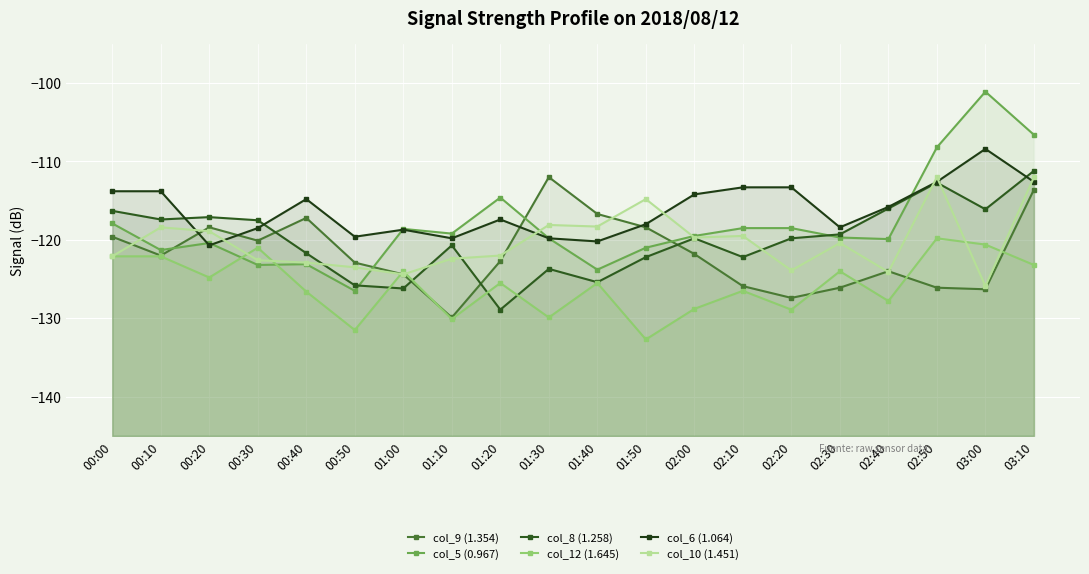

At which label does col_5 (0.967) first exceed -119?

00:00